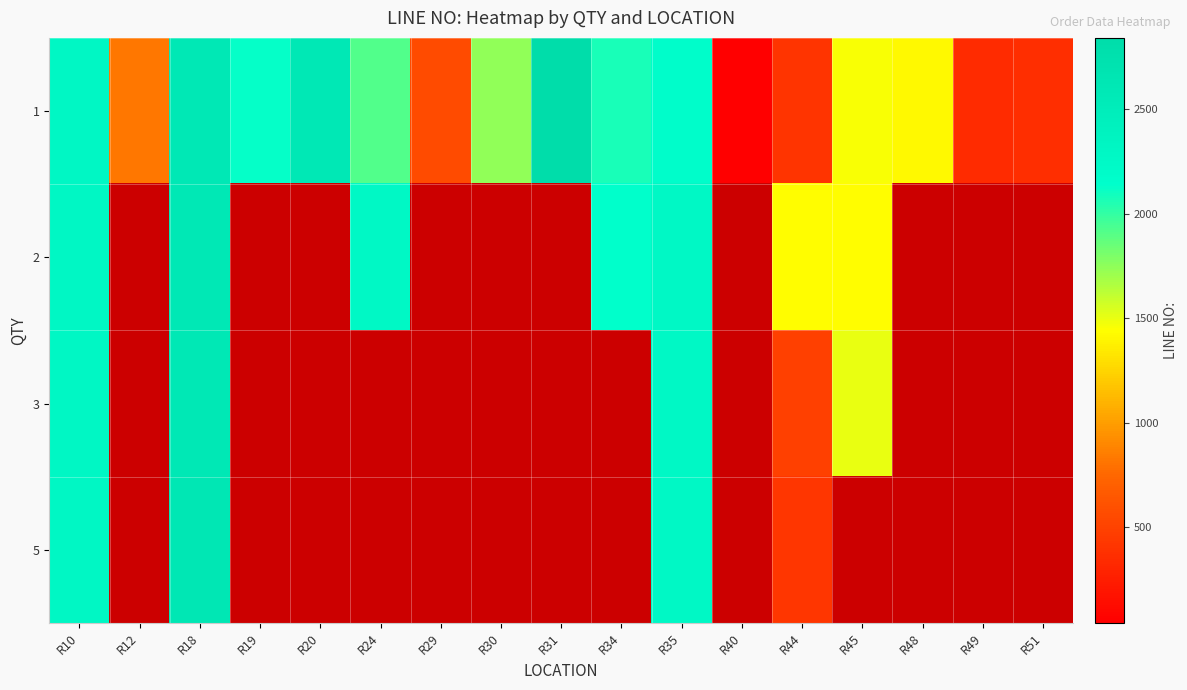

Count the number of categories in the chart.

17